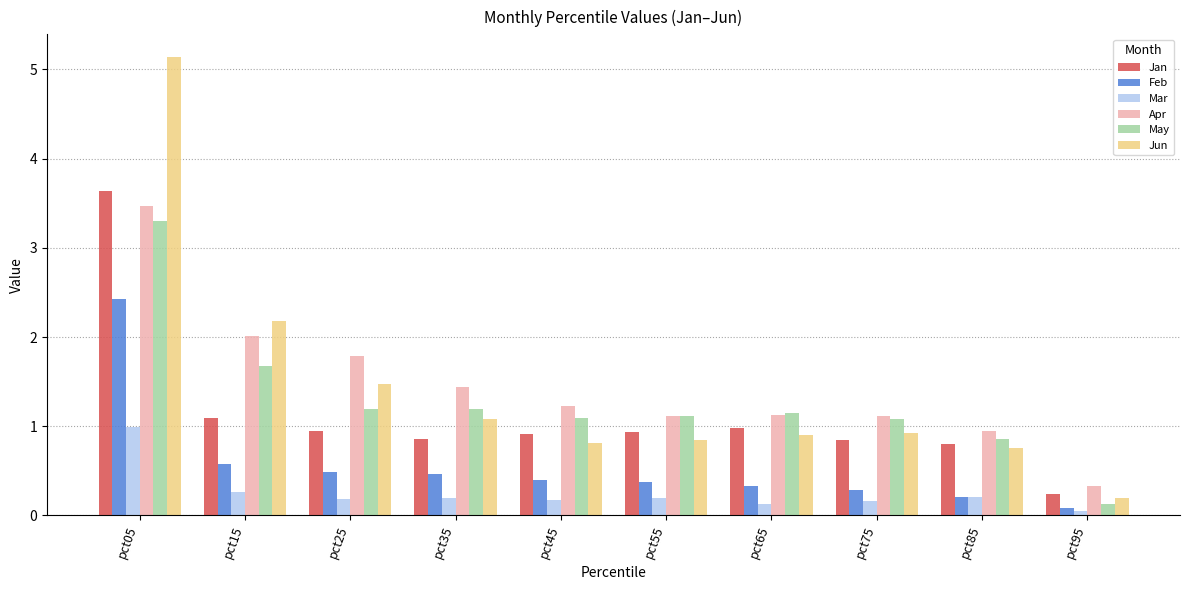

At which category is the sum across all series the highest?

pct05